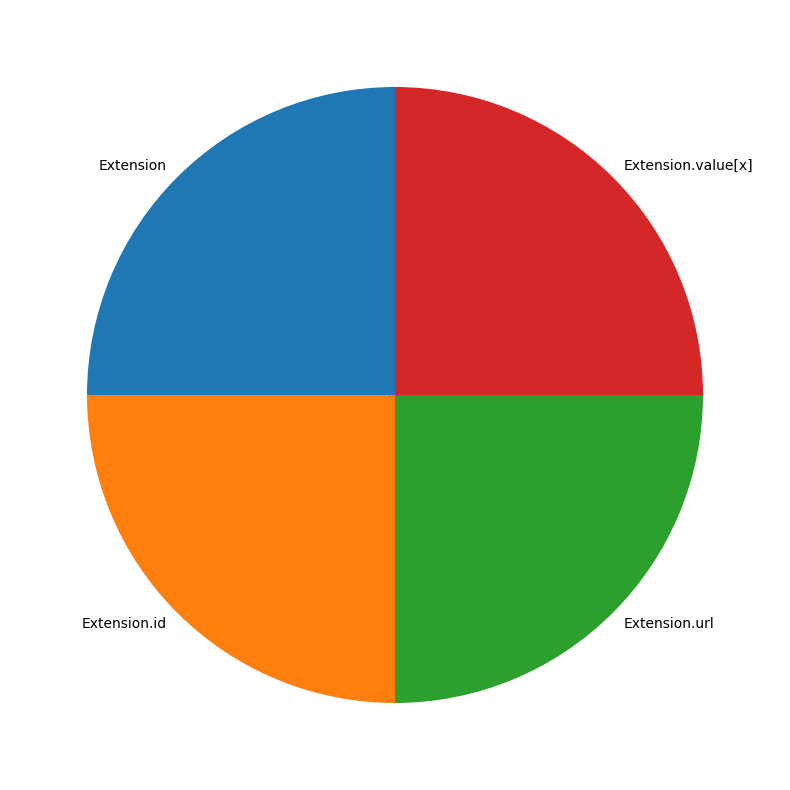

Does Extension.id account for over 50% of the chart?

No